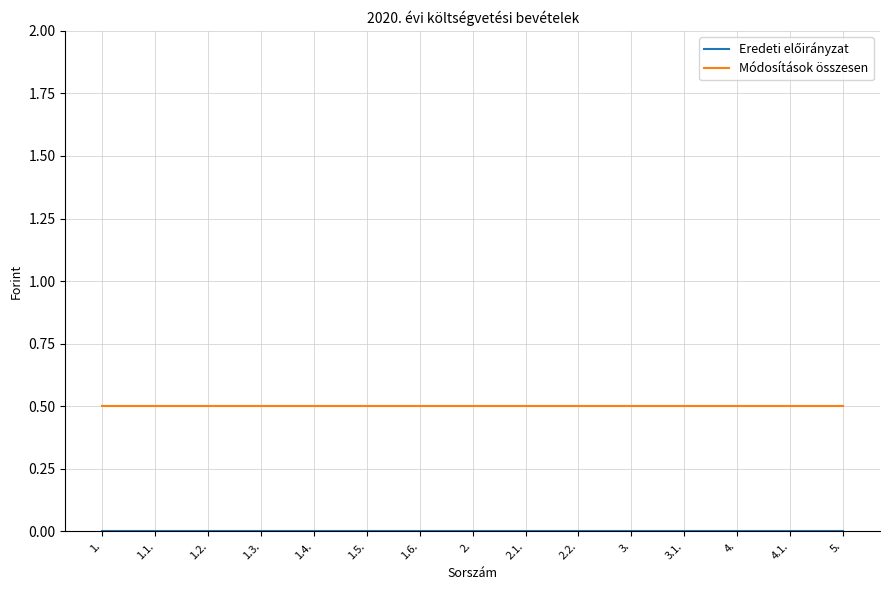

What is the greatest value displayed?

0.5